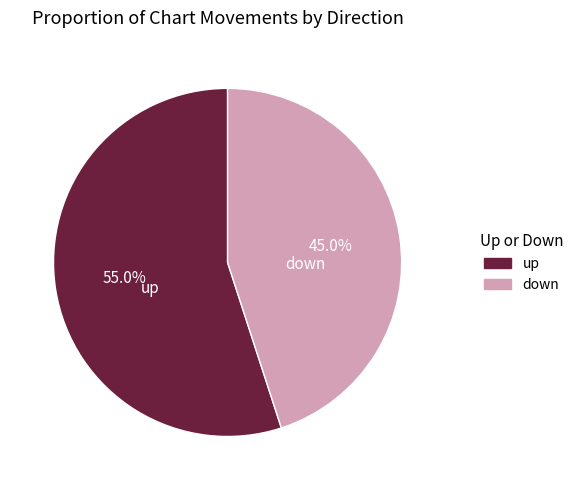

Is there a majority slice in this chart?

Yes